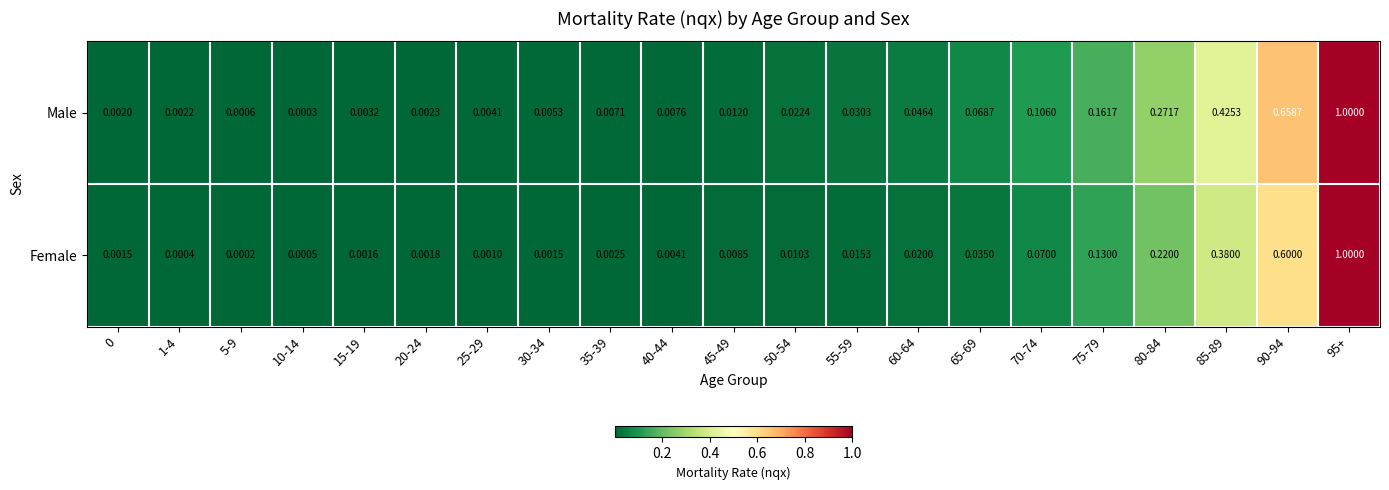

Which series has the largest total across all categories?

Male